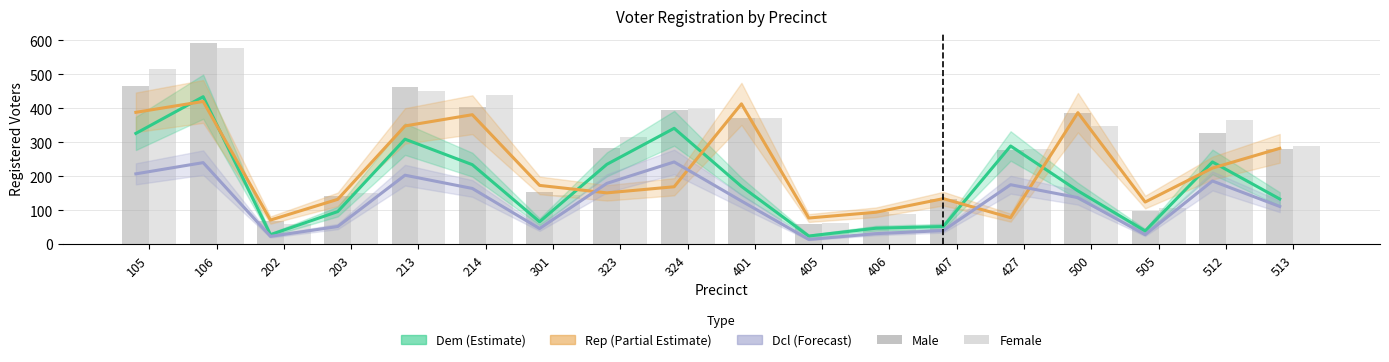

What is the difference between the male values at 512 and 513?

48